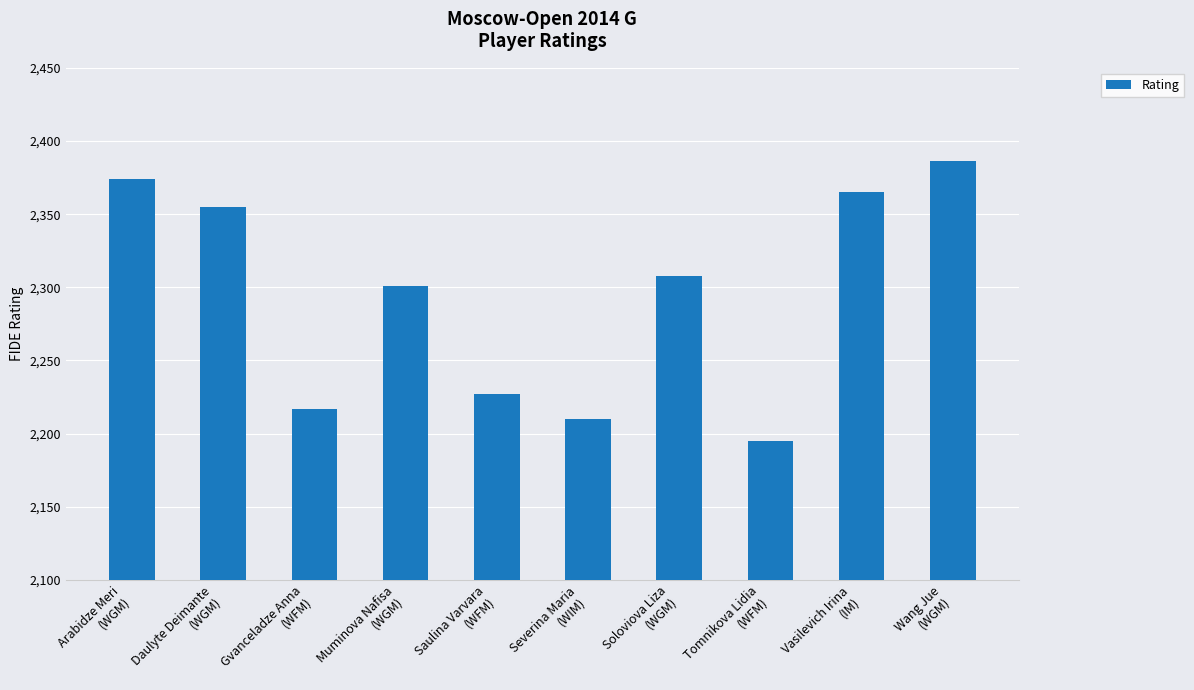

Is it true that the value at Soloviova Liza
(WGM) is 2308?

True